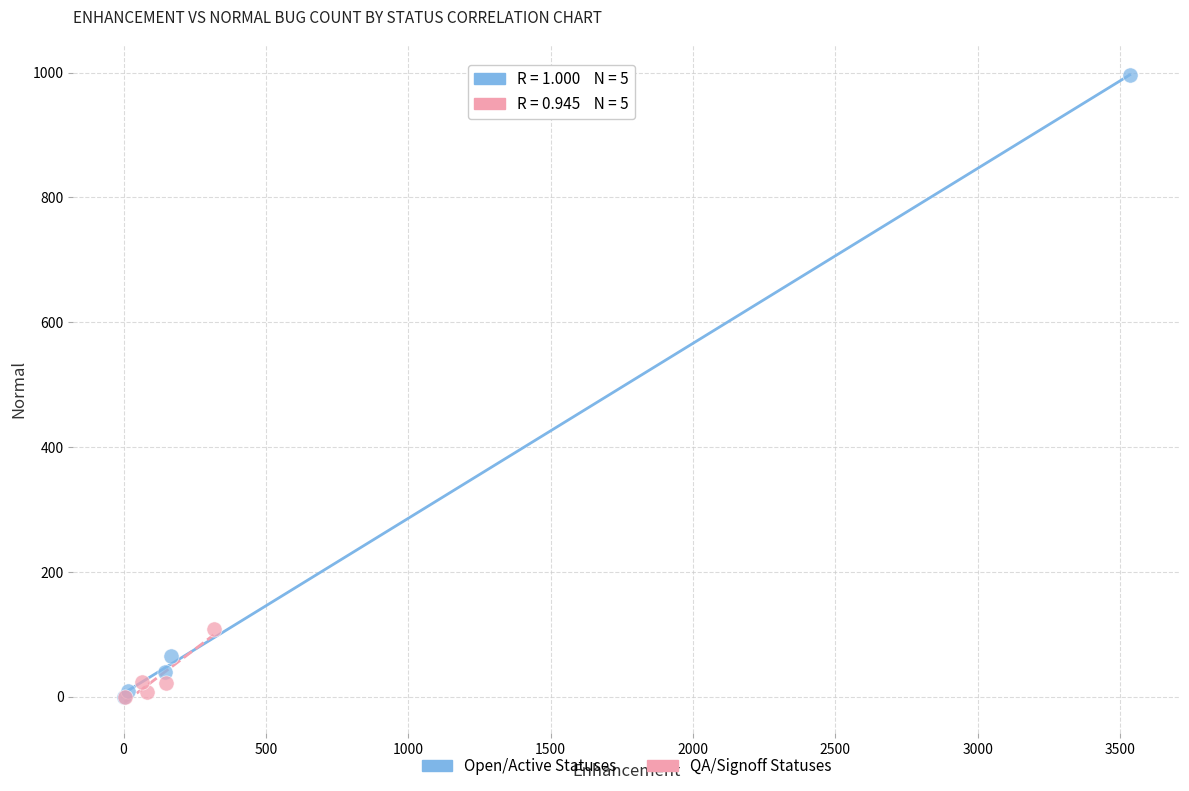

Which series has the widest spread of Y values?

Open/Active Statuses